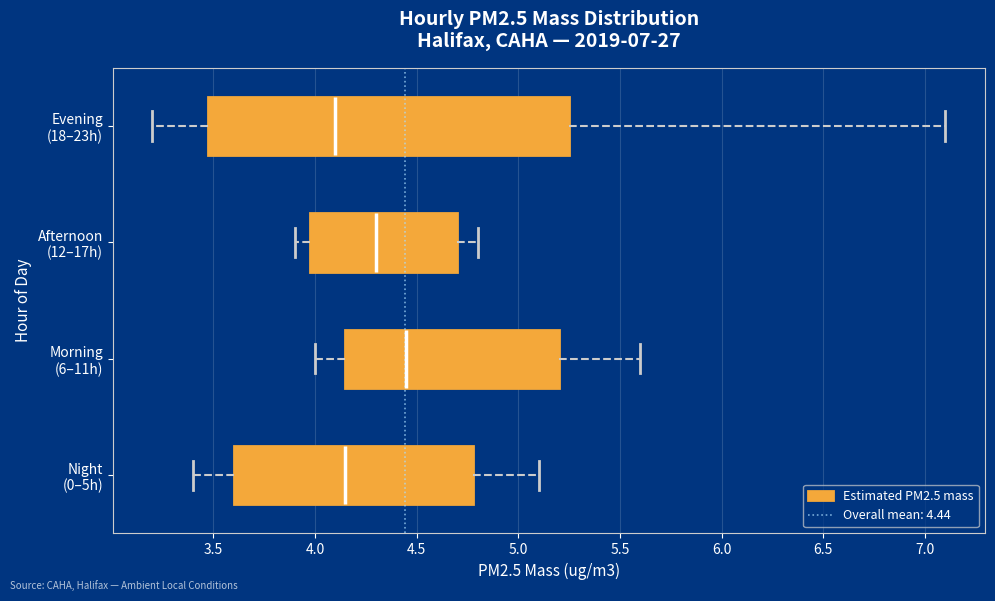

Which box's median line is the furthest to the left?

Evening (18–23h)